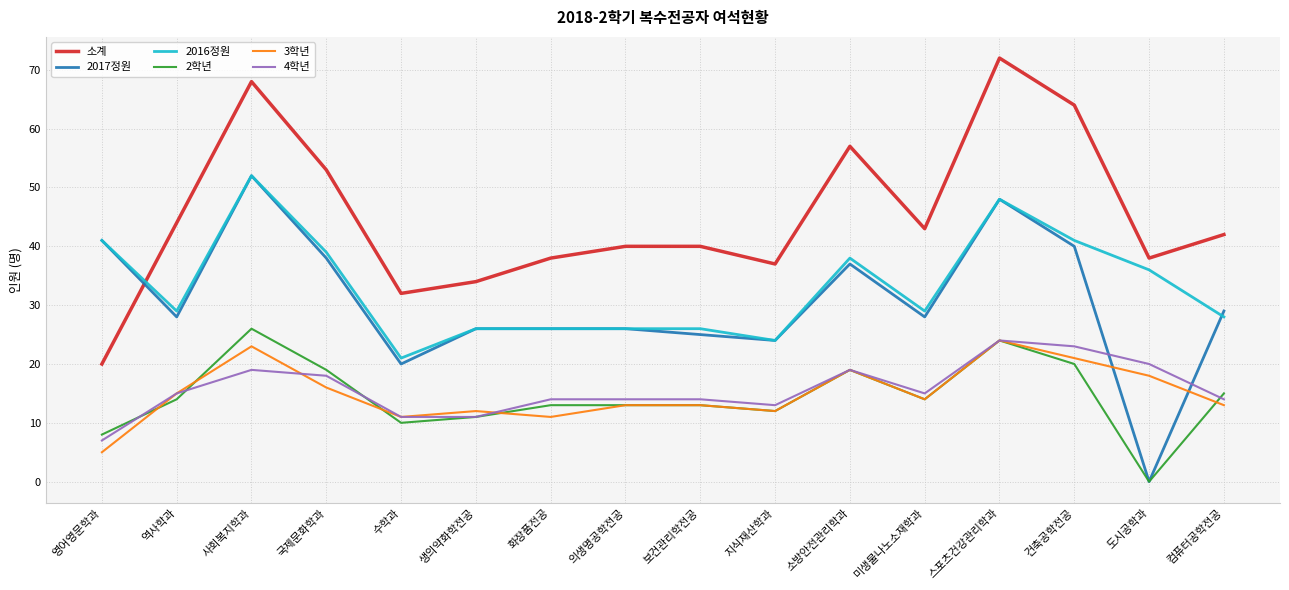

What are all the series names shown in the legend?

소계, 2017정원, 2016정원, 2학년, 3학년, 4학년